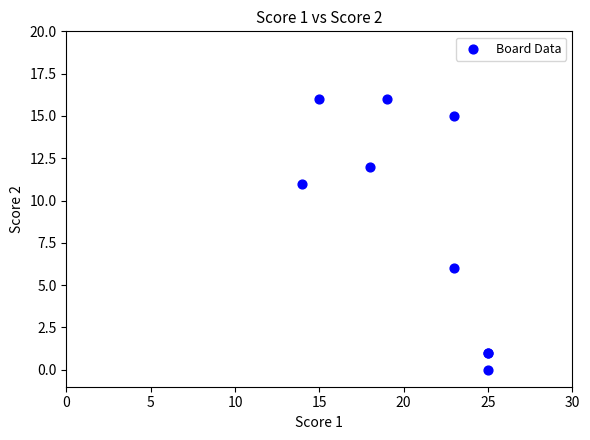

What Y value in the scatter plot is closest to 8?

6